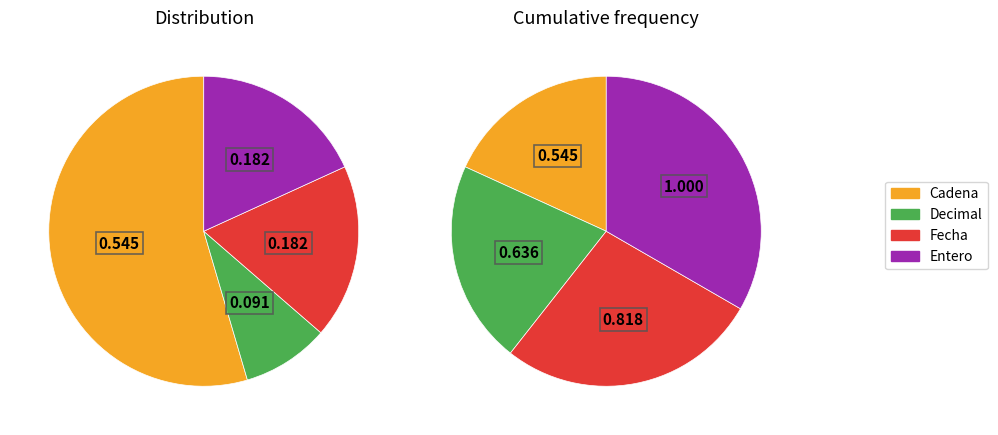

To the nearest percent, what portion does Decimal represent?

9%